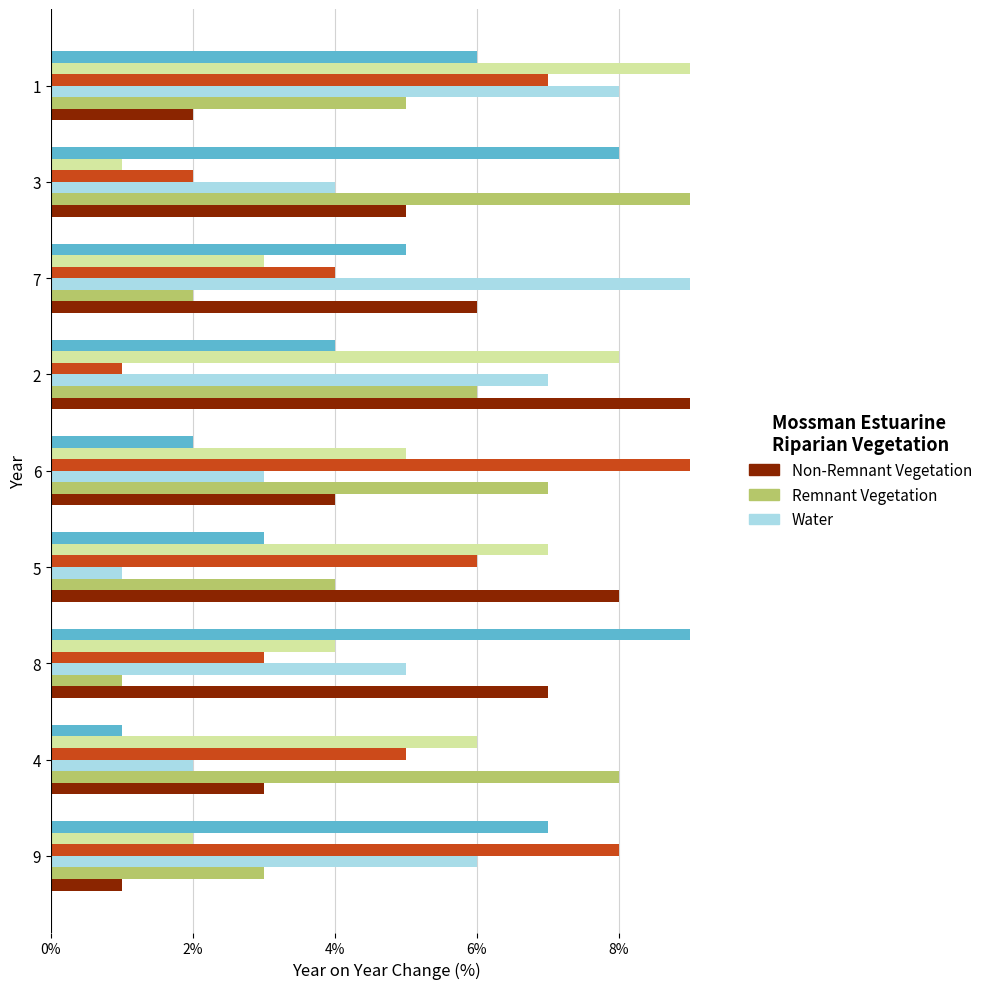

What is the greatest value displayed?

9